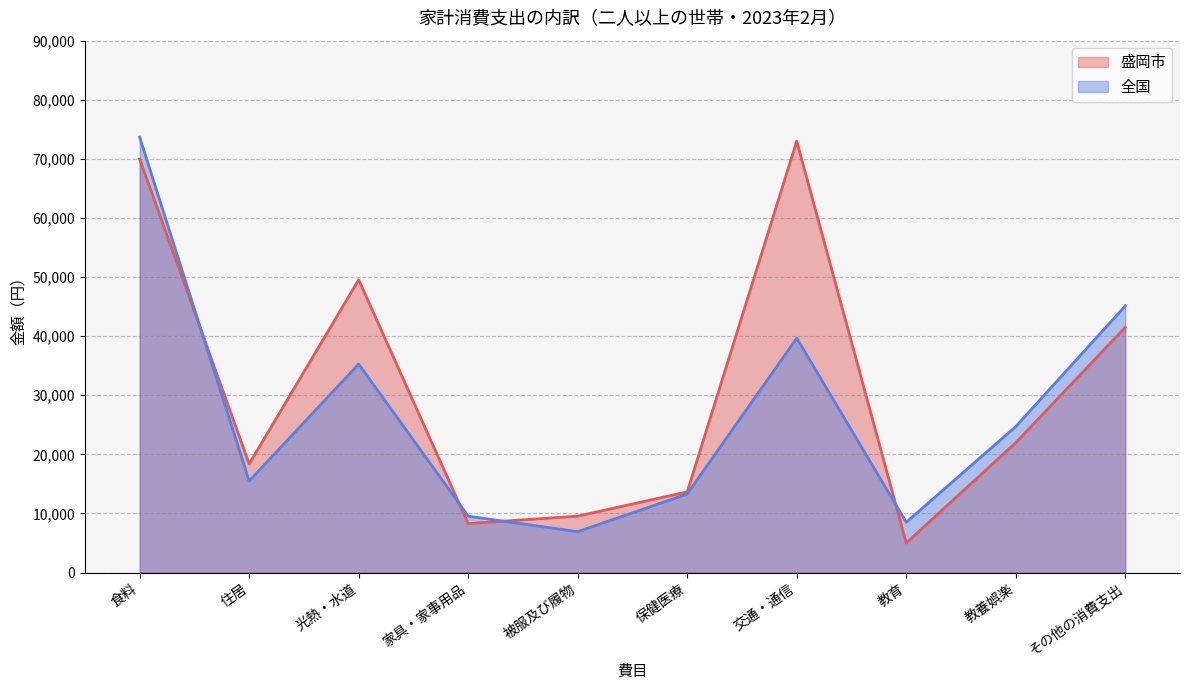

At その他の消費支出, list the series in order from smallest to largest.

盛岡市, 全国